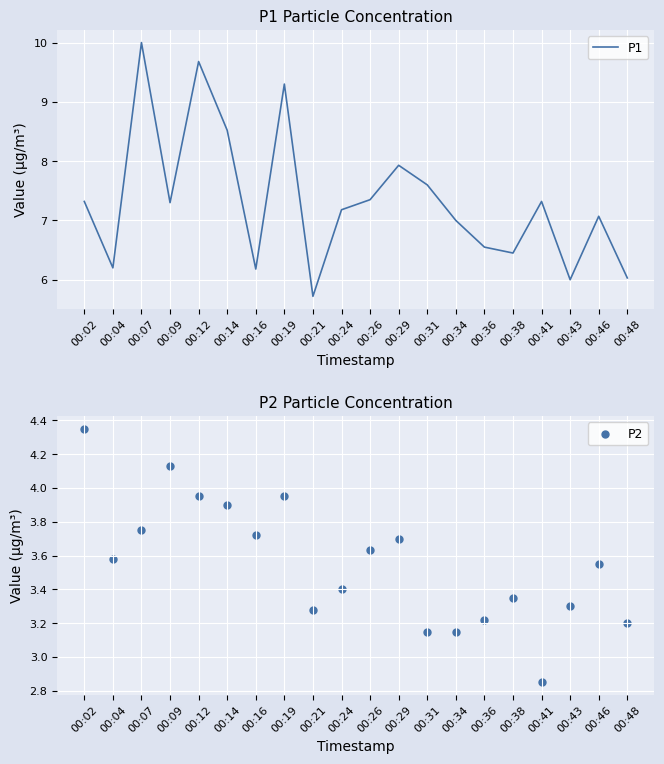

Is the value of P1 at 00:38 greater than the value of P2 at 00:48?

Yes